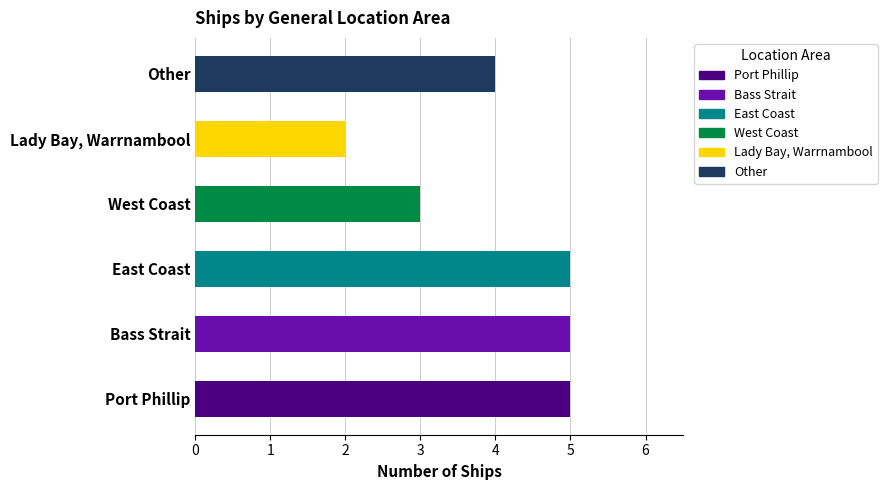

What is the total value across all series at Other?

4